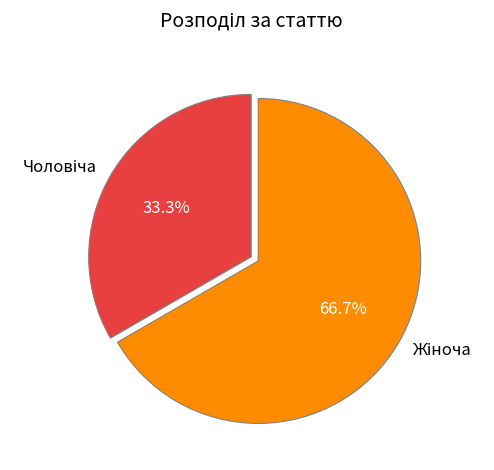

To the nearest percent, what is the difference between the largest and smallest slice percentages?

33%